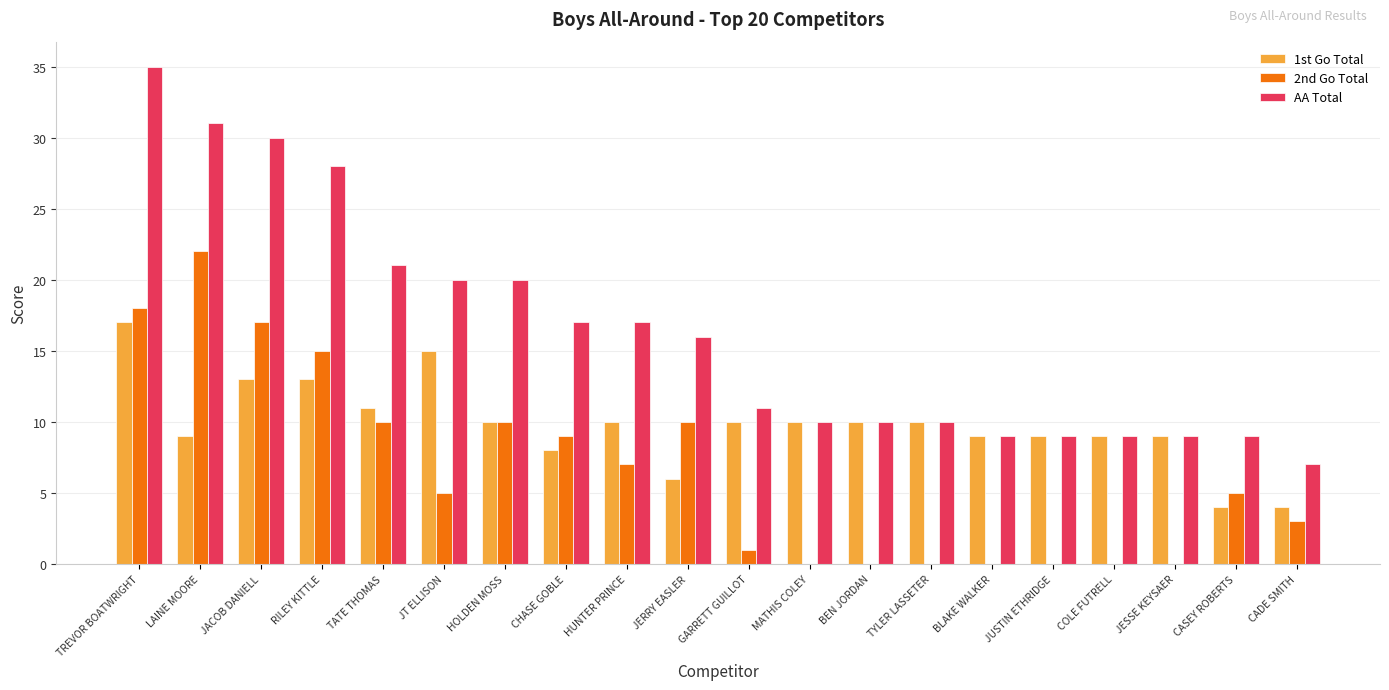

At which label is AA Total closest to 21?

TATE THOMAS